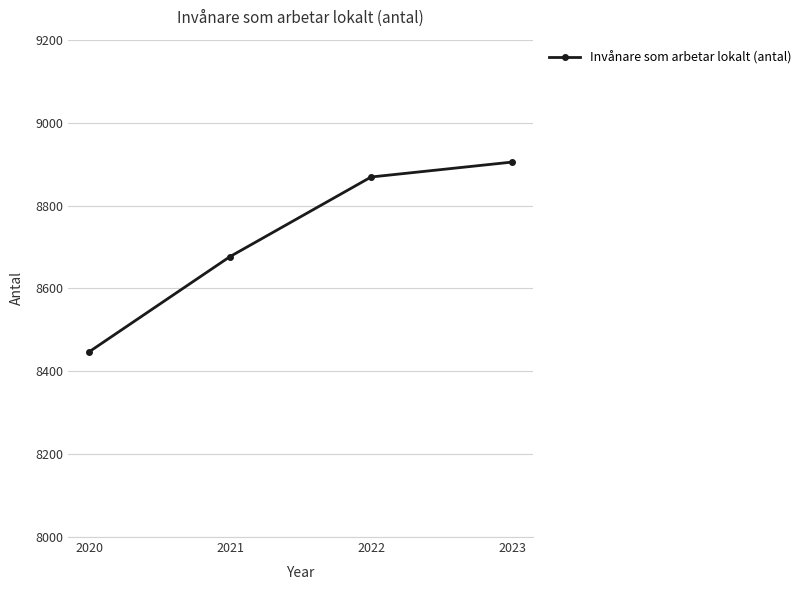

Does the chart display data point markers on the line(s)?

Yes